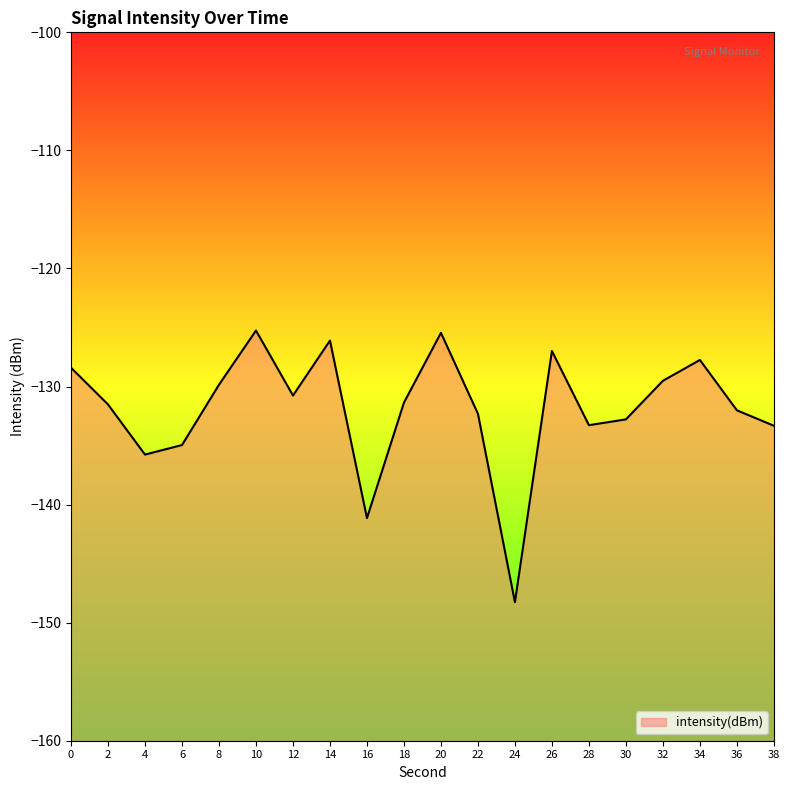

Reading left to right, extract all data points from this chart.

0=-128.4	2=-131.5	4=-135.8	6=-135.0	8=-129.8	10=-125.3	12=-130.8	14=-126.1	16=-141.1	18=-131.4	20=-125.5	22=-132.3	24=-148.3	26=-127.0	28=-133.3	30=-132.8	32=-129.5	34=-127.8	36=-132.0	38=-133.3